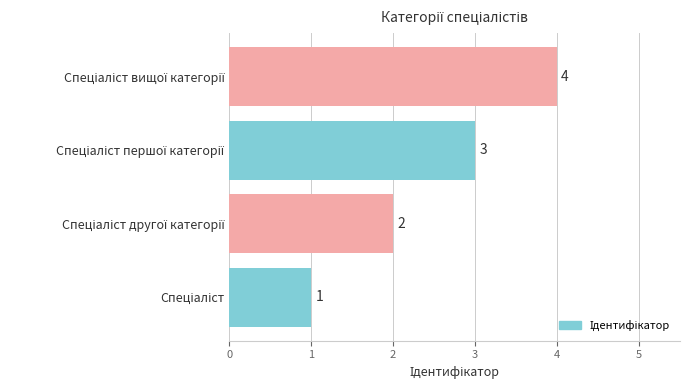

What is the difference between the maximum and minimum values?

3